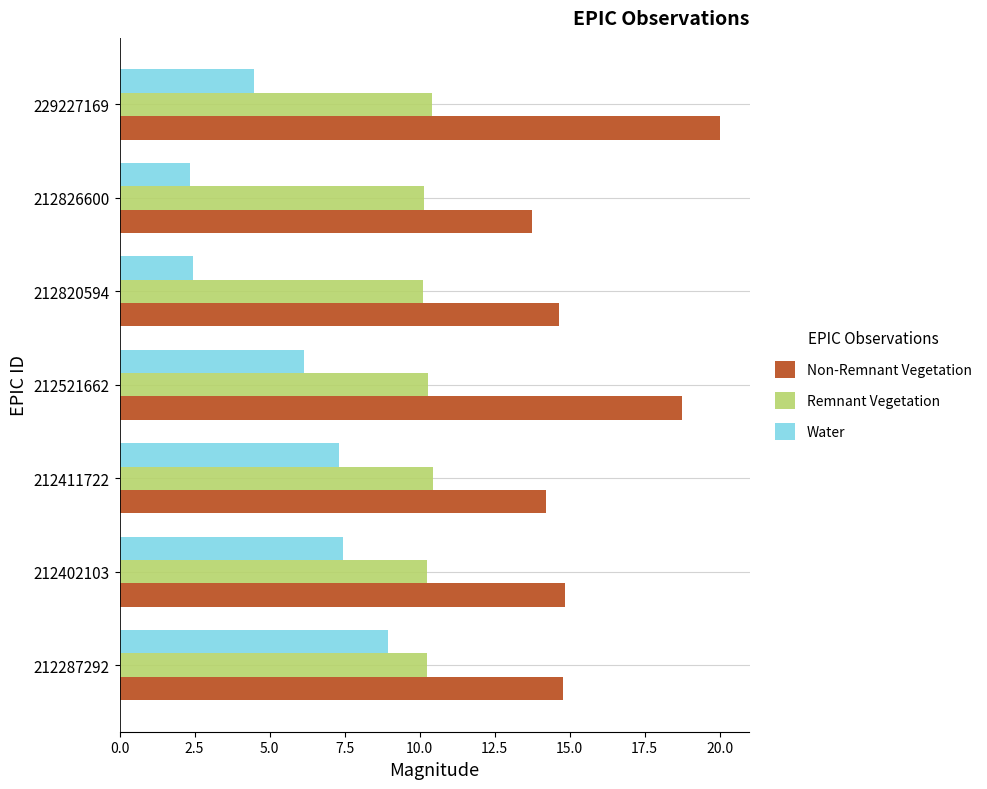

What is the smallest value displayed?

2.3